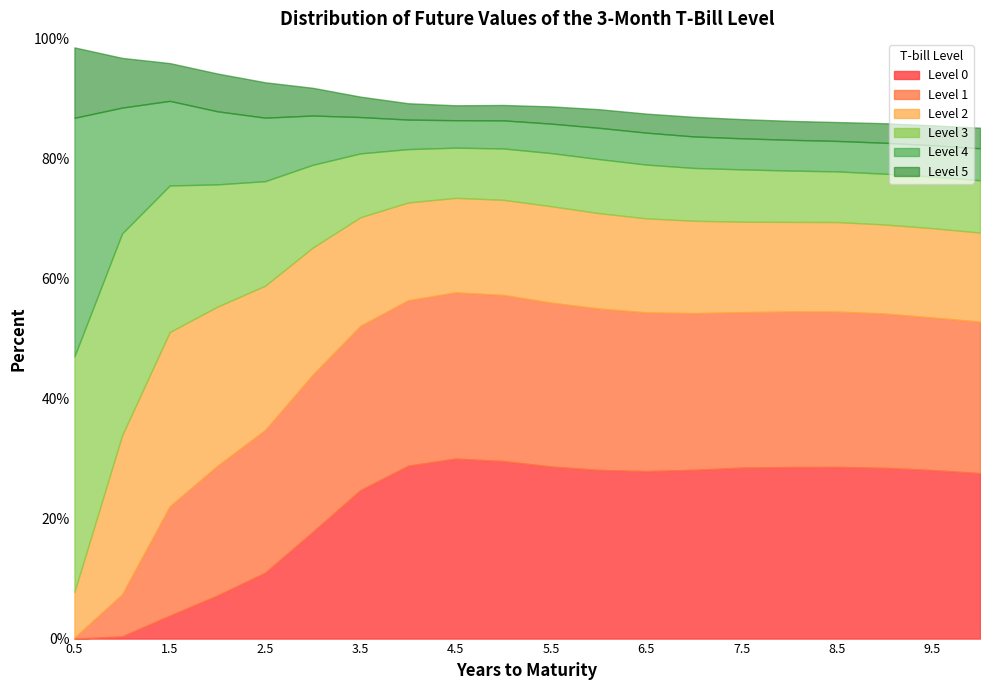

How many values in the Level 2 series are below 15?

6